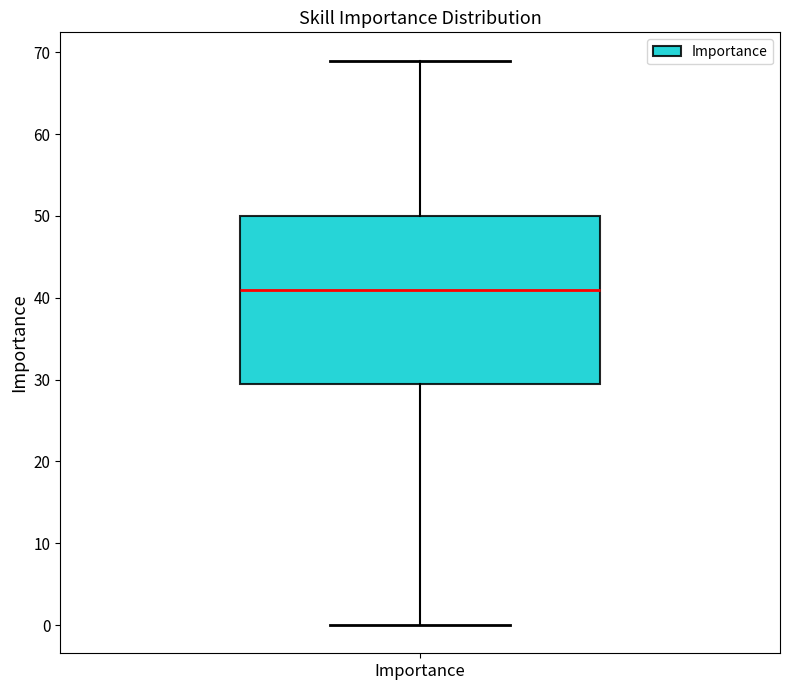

Read this box plot against the y-axis: the position of the median line, the range covered by the box, and the ends of both whiskers. The values are not printed on the chart, so give them approximately, as read against the axis.

median 41, box 30 to 50, whiskers 0 to 69